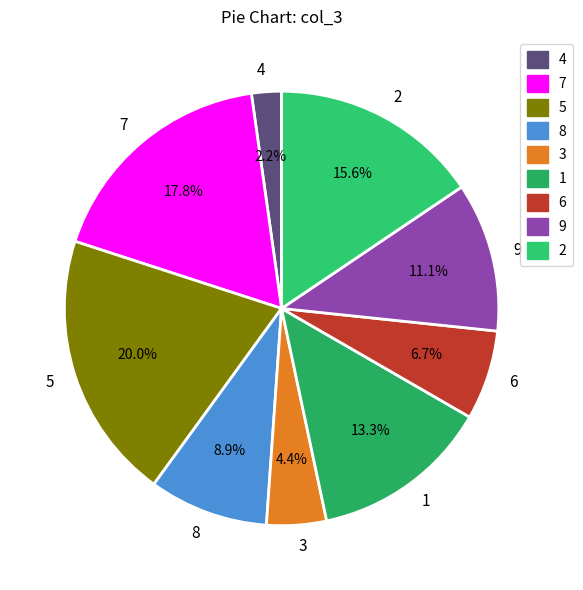

What is the smallest slice in the pie chart?

4